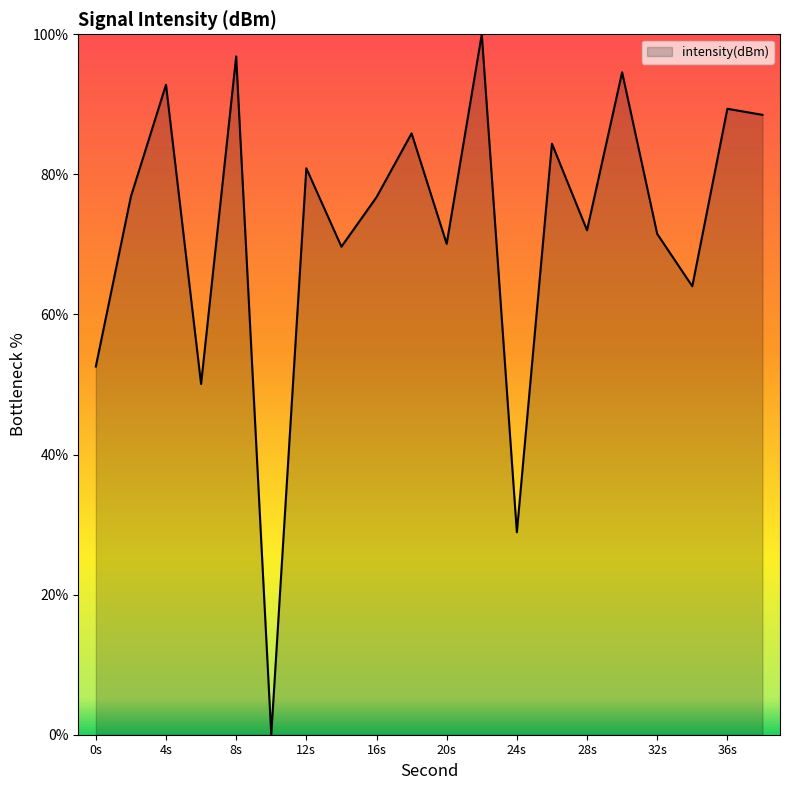

Count the number of categories in the chart.

20